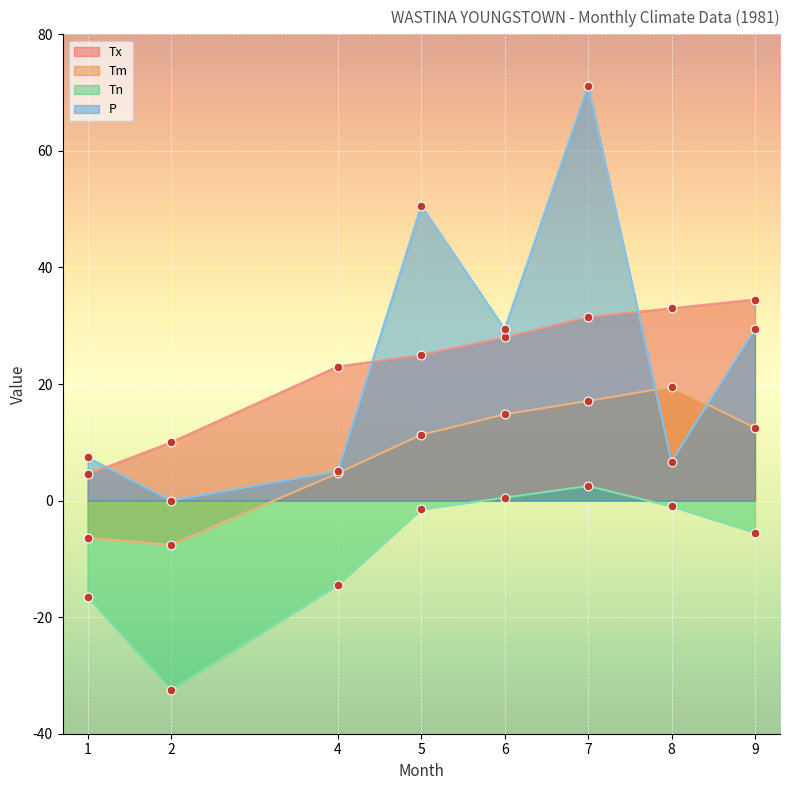

Which series has the largest Y range (max minus min)?

P